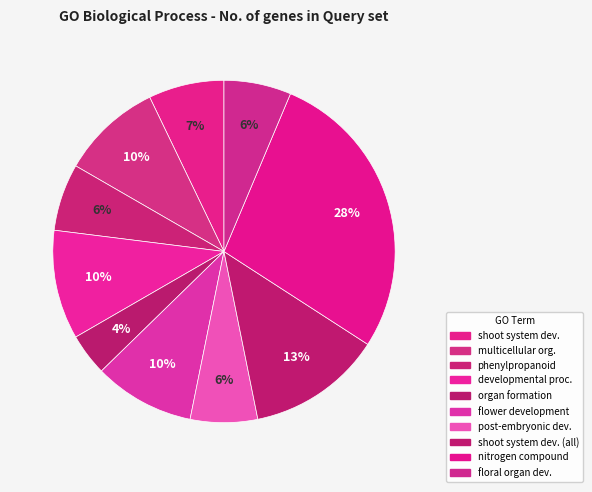

How many slices are in this pie chart?

10